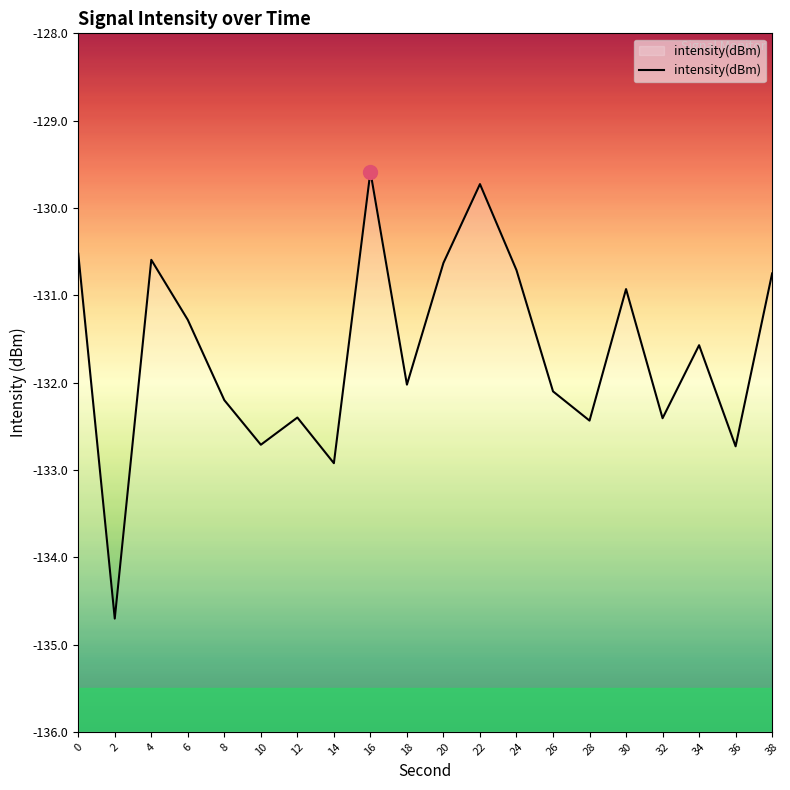

What is the difference between the second highest and minimum values?

5.0